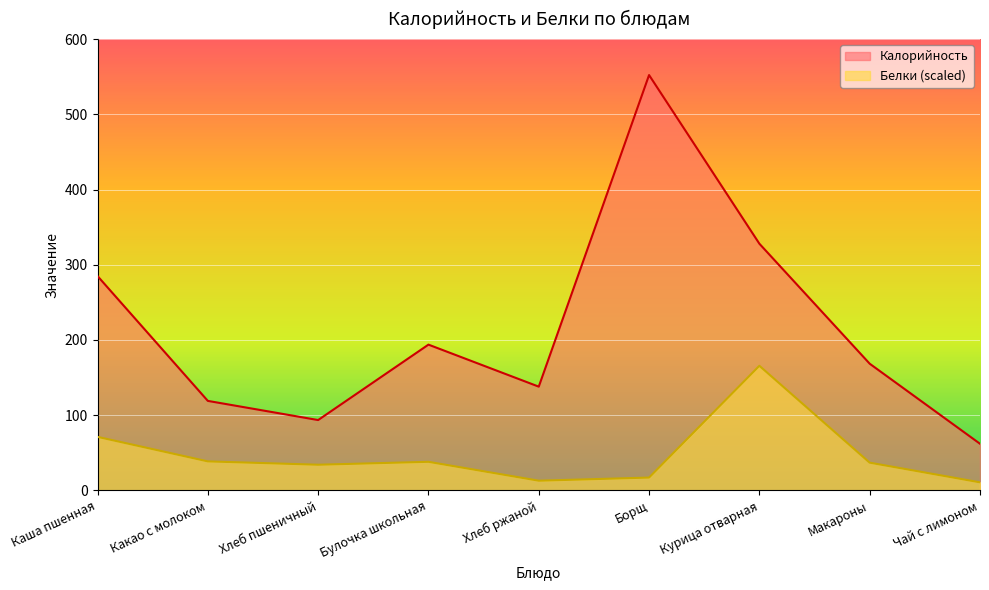

Is it true that Калорийность equals 62.0 at Чай с лимоном?

True